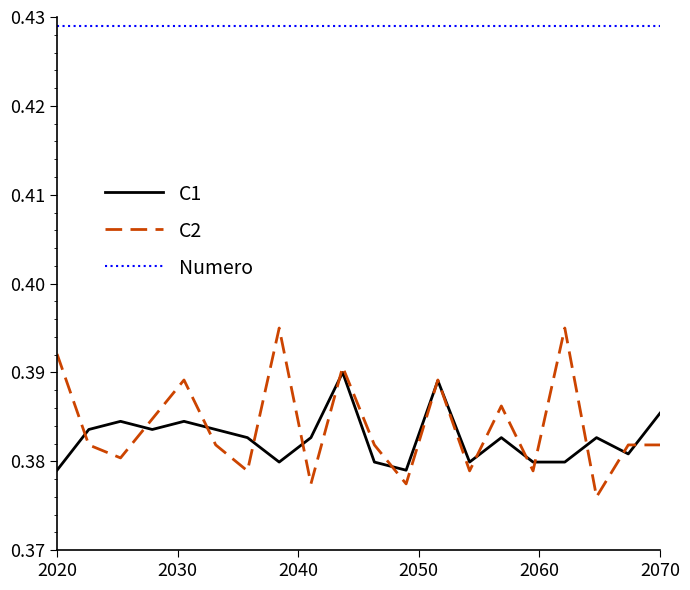

Which series has the widest spread of values?

C2